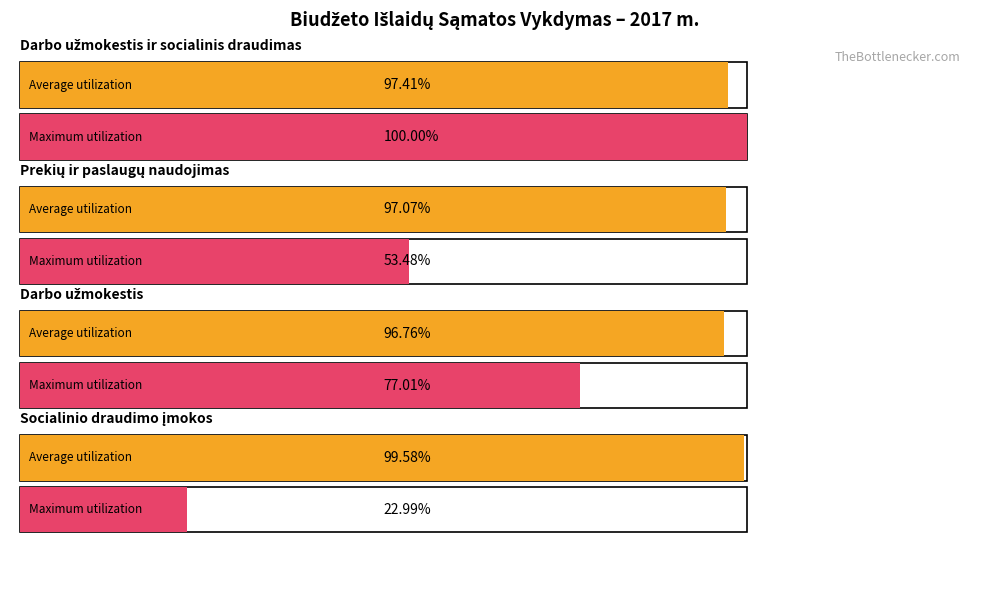

At which category does the chart reach its minimum across all series?

Socialinio draudimo įmokos